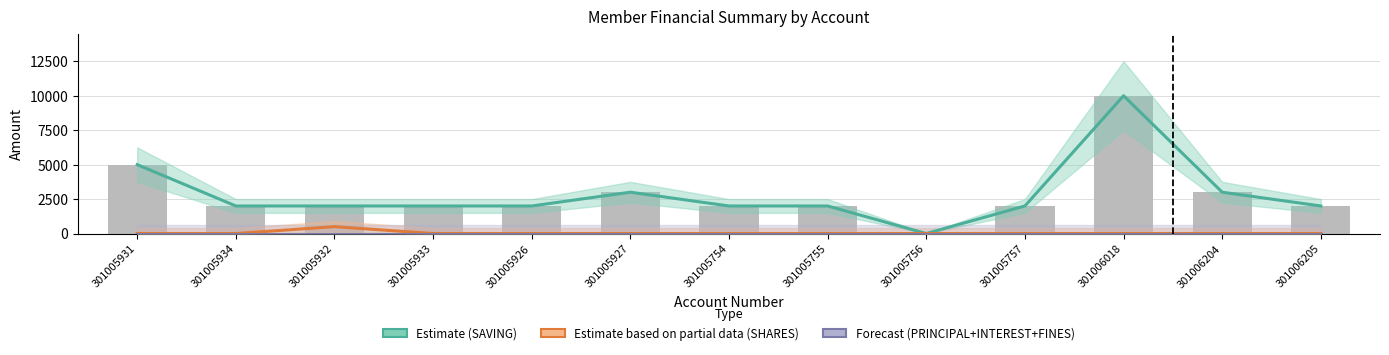

How many data points in Estimate based on partial data (SHARES) are above 0?

1